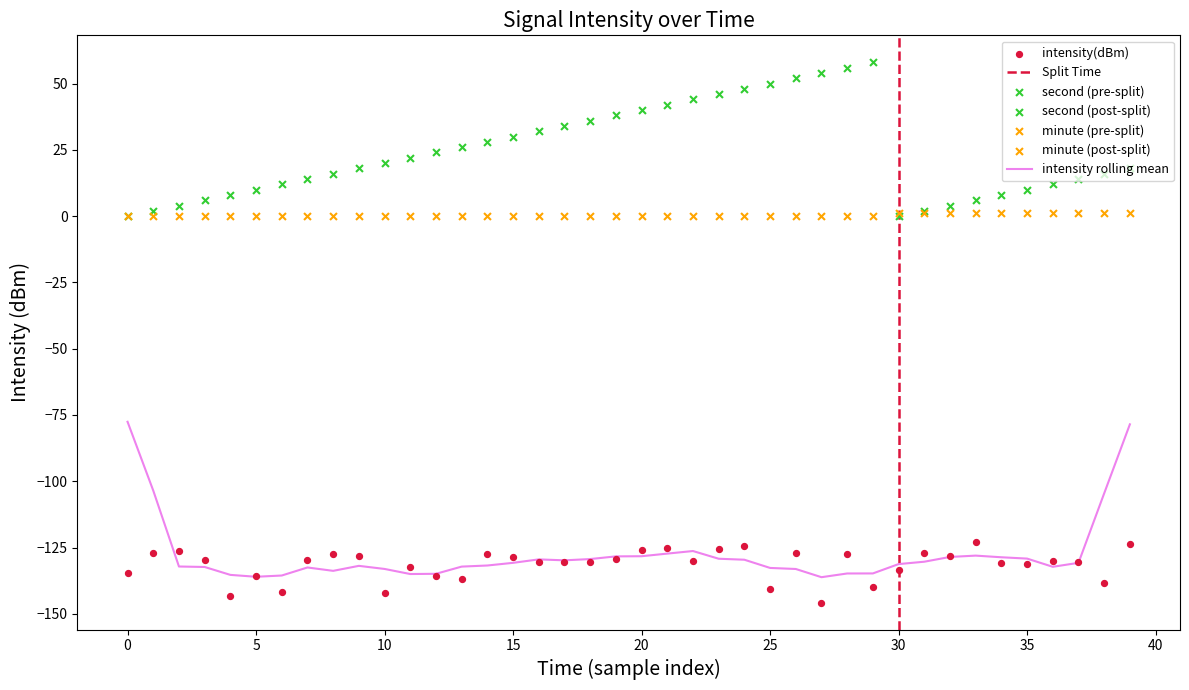

What is the total value across all series at 2?

-122.2